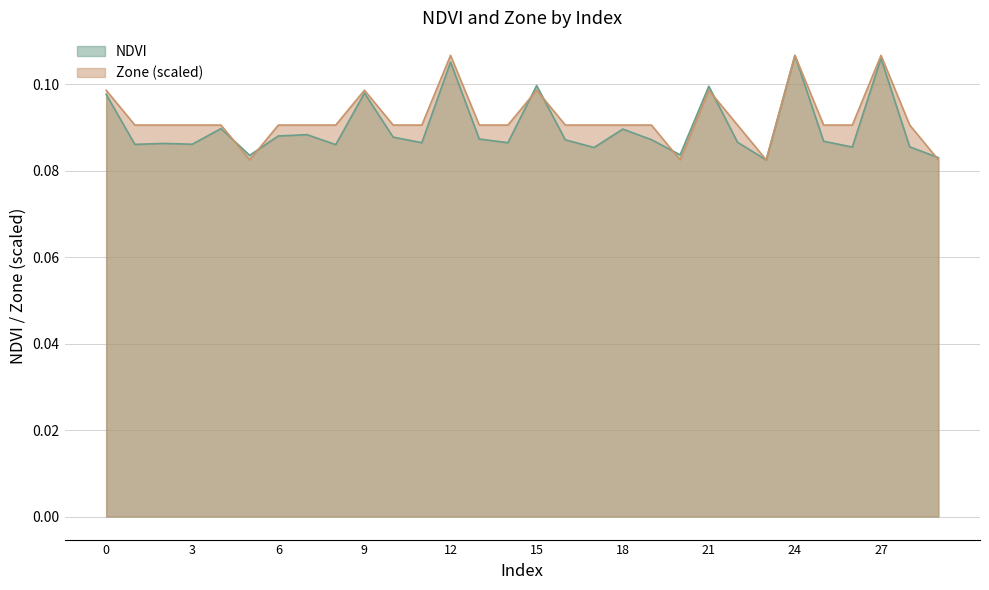

The value of NDVI at 12 is 0.1. True or false?

True